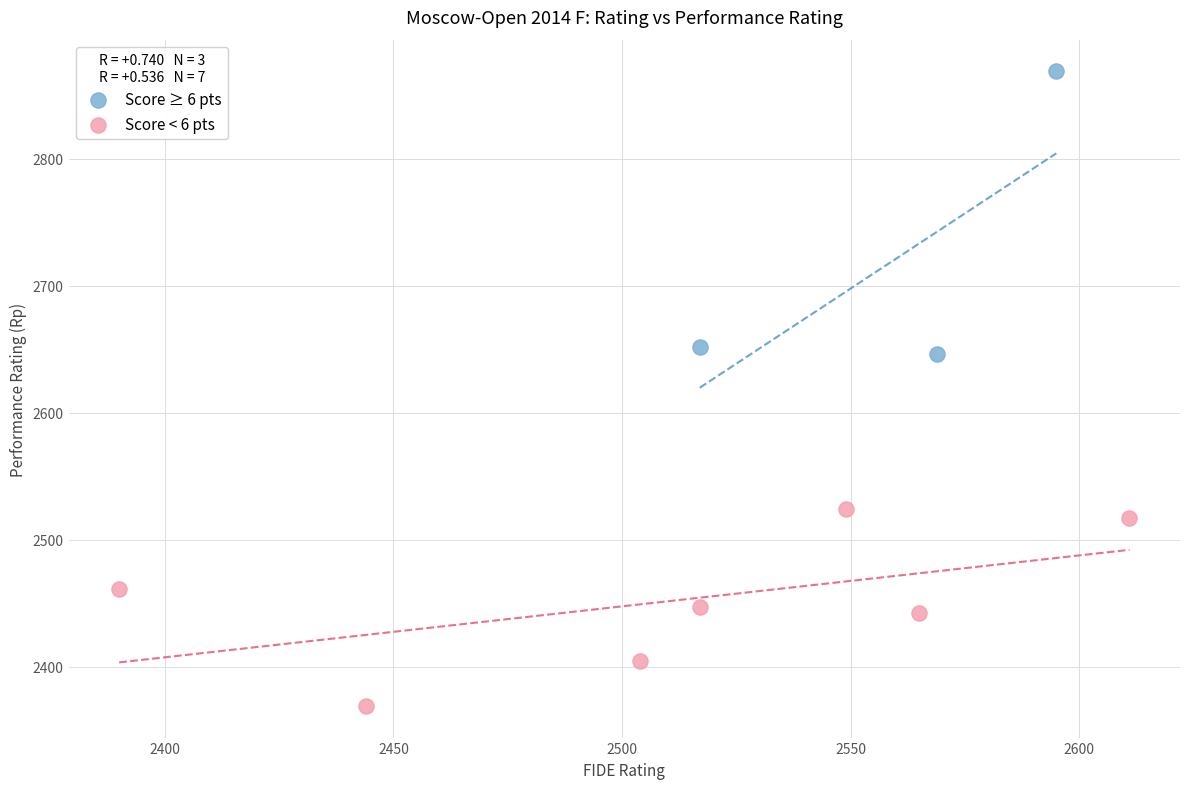

Which series has the widest spread of Y values?

Score ≥ 6 pts